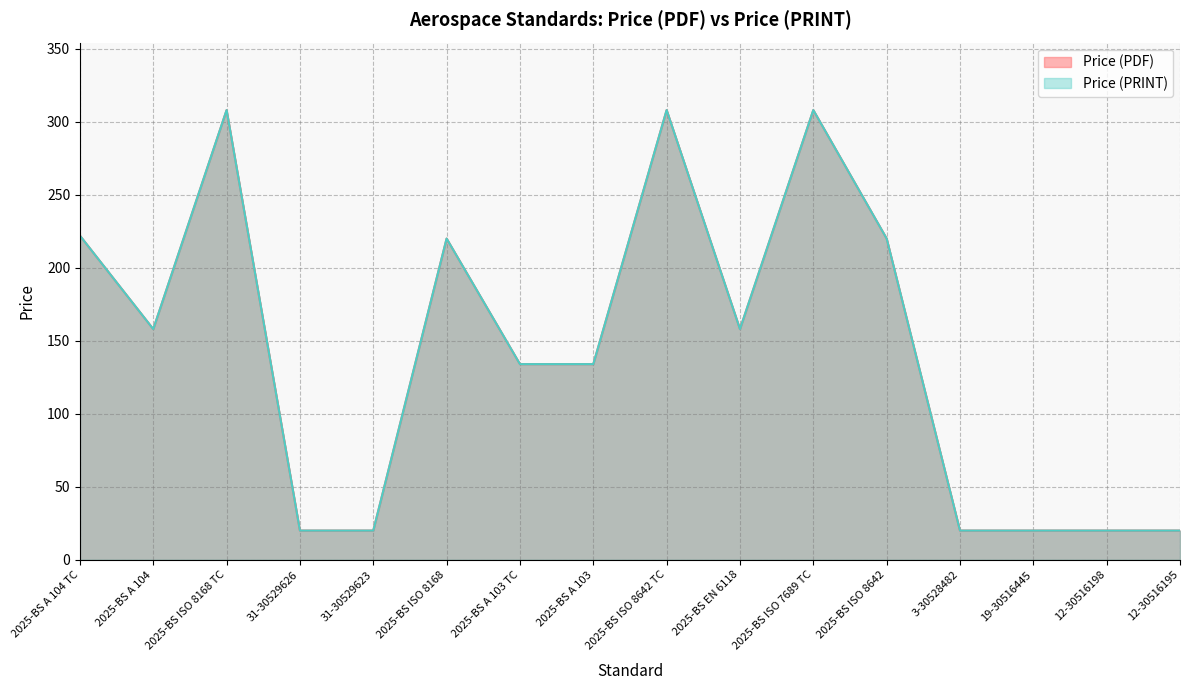

What is the average value of the Price (PRINT) series?

143